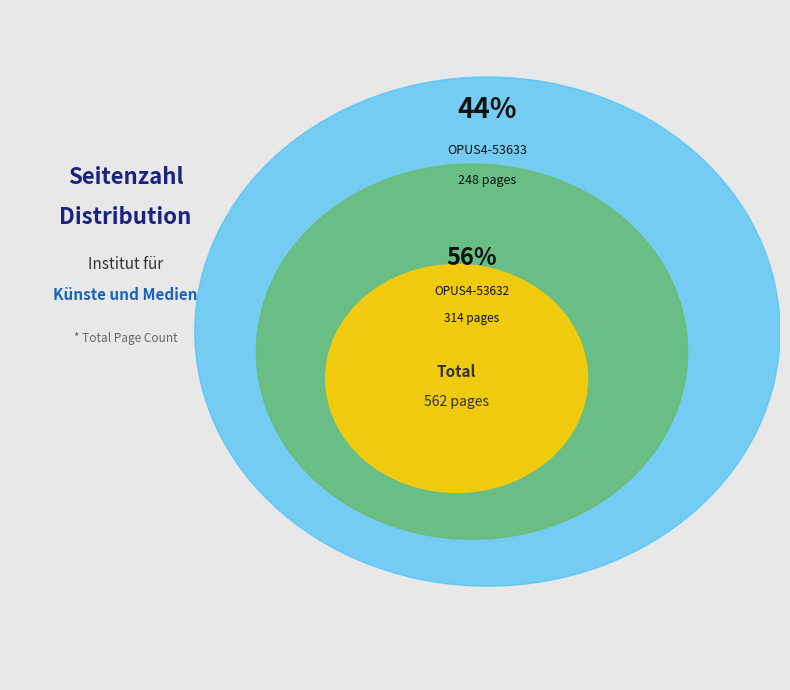

To the nearest percent, what portion does OPUS4-53633 represent?

44%